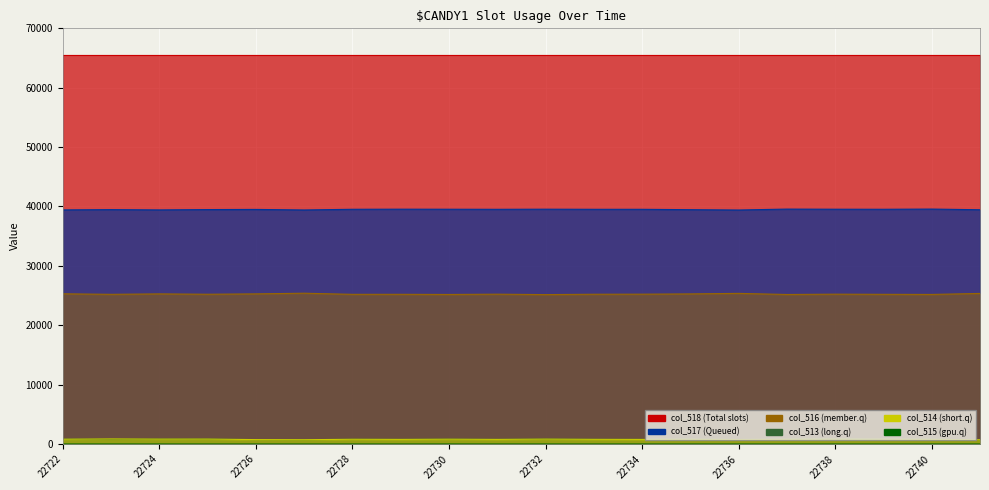

The col_517 series shows 39425 at 22722. True or false?

True